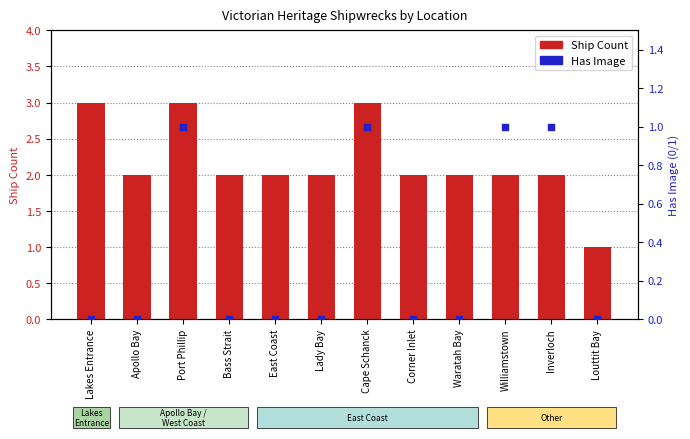

What is the total value across all series at Corner Inlet?

2